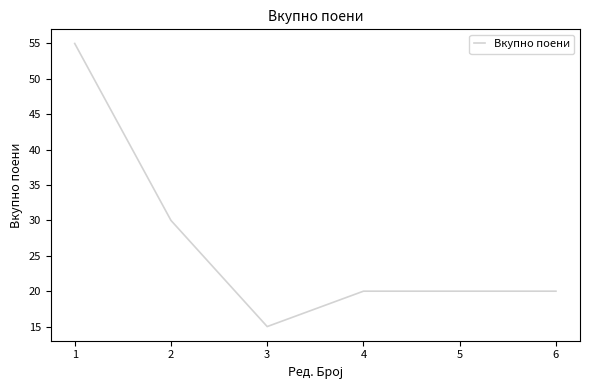

What is the sum of all values?

160